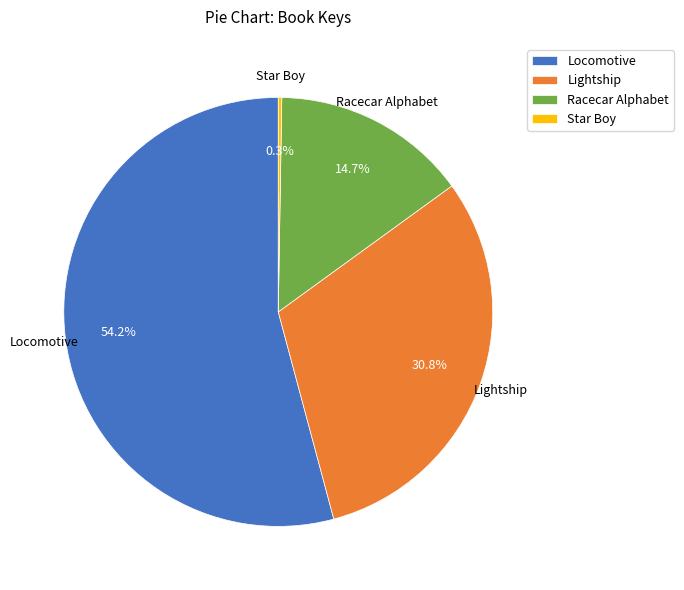

To the nearest percent, what percentage of the pie is Locomotive?

54%